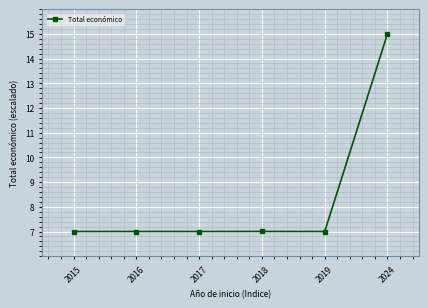

What is the value of the 3rd point from the left?

7.0